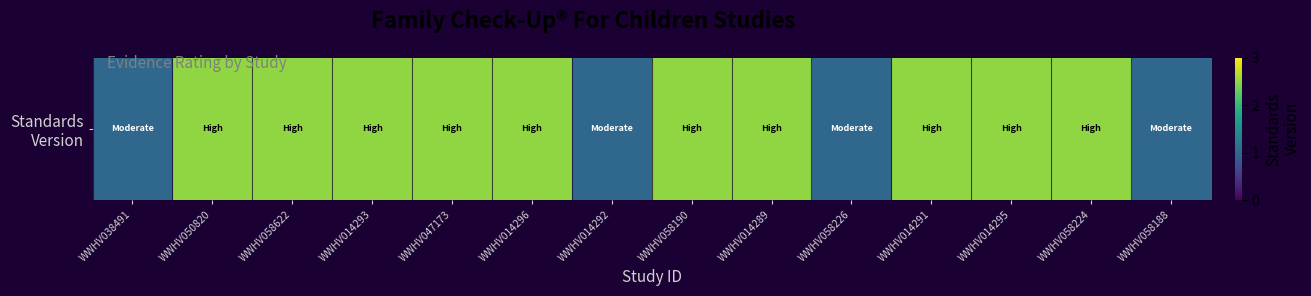

The chart shows a value of 2 at WWHV014289. True or false?

False